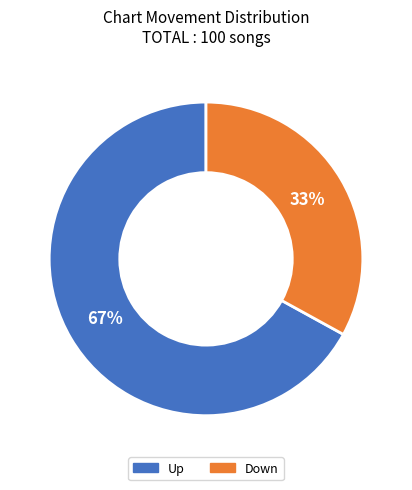

Does any single category account for the majority?

Yes